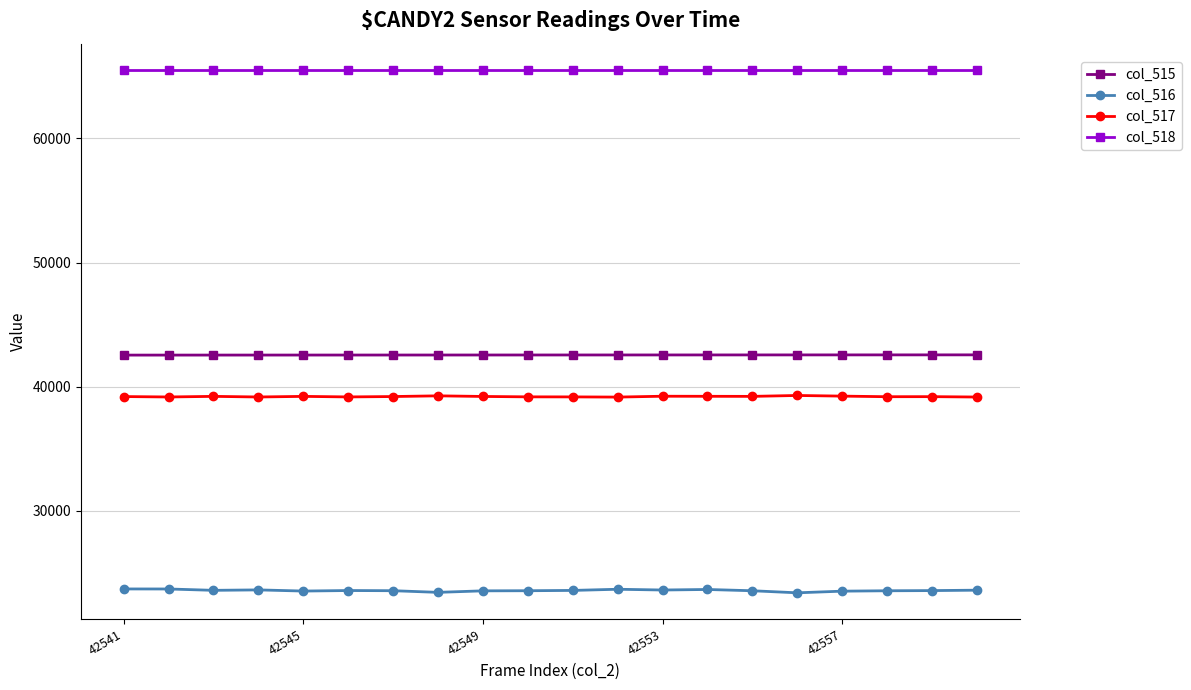

What is the minimum value shown in the chart?

23381